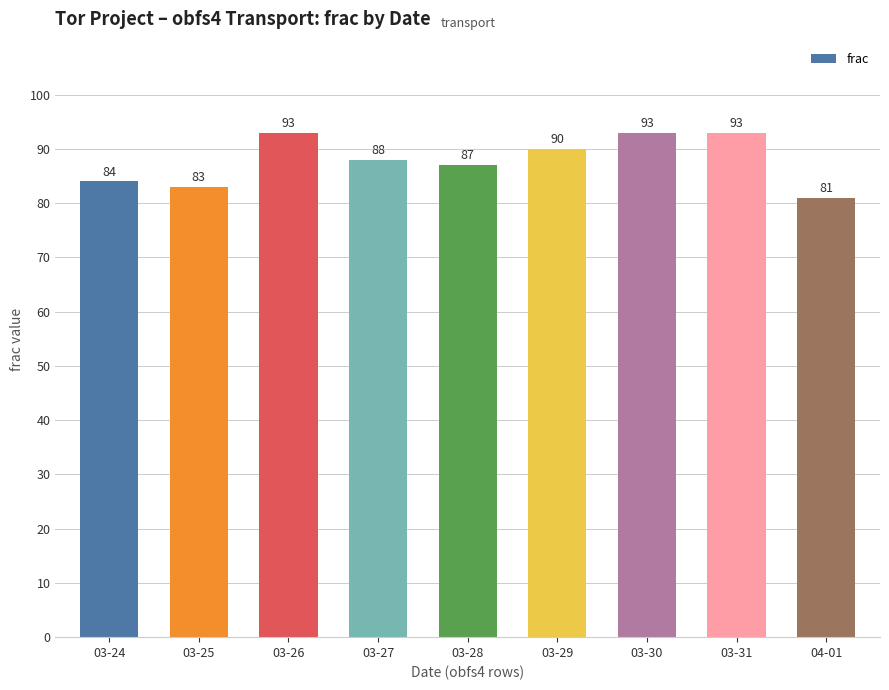

What is the approximate value at 03-24, to the nearest 5?

85